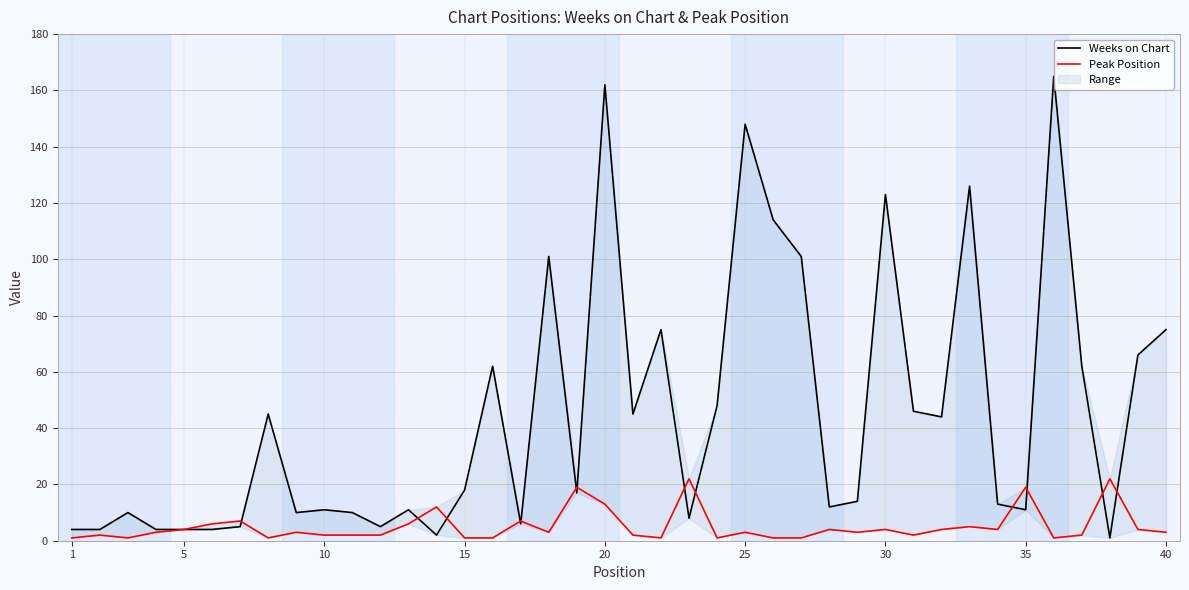

Rank the series by their maximum value, from lowest to highest.

Peak Position, Weeks on Chart